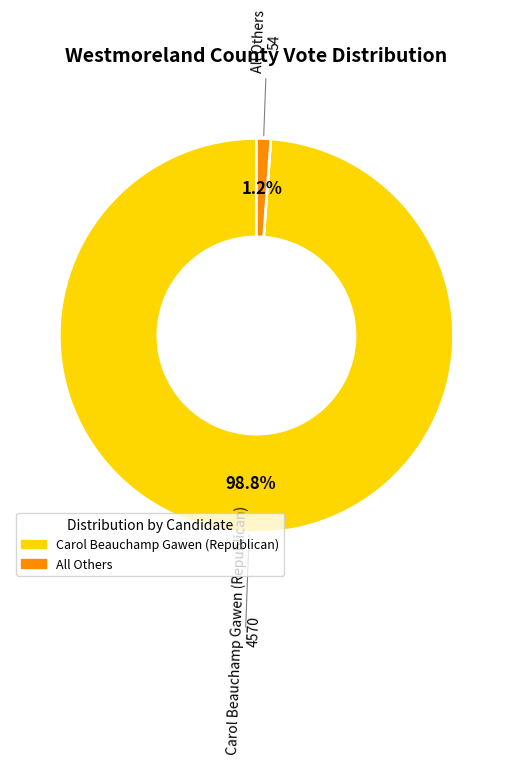

Which has a higher value, Carol Beauchamp Gawen (Republican) or All Others?

Carol Beauchamp Gawen (Republican)